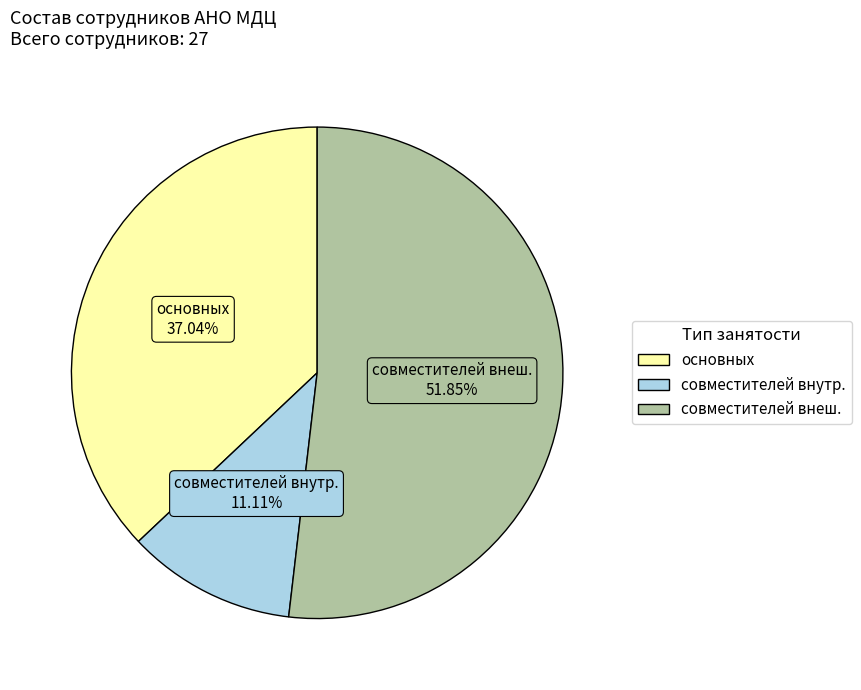

How many segments does this pie chart have?

3